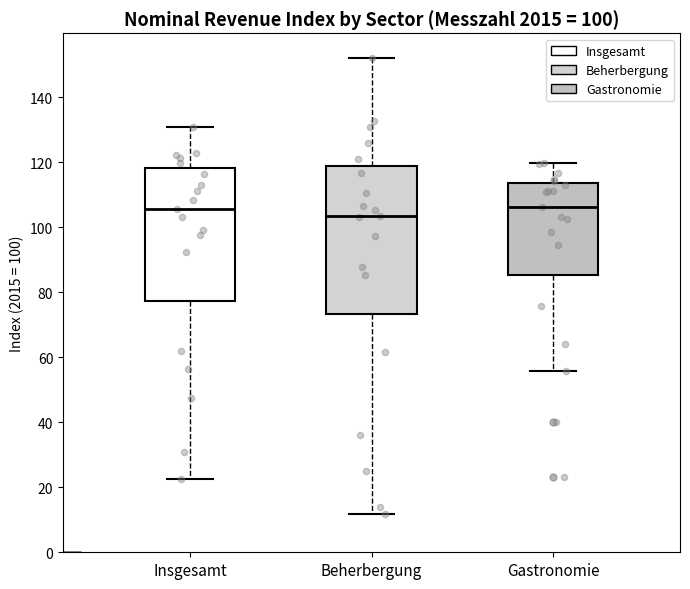

Comparing the boxes themselves (not the whiskers), which one is the tallest?

Beherbergung